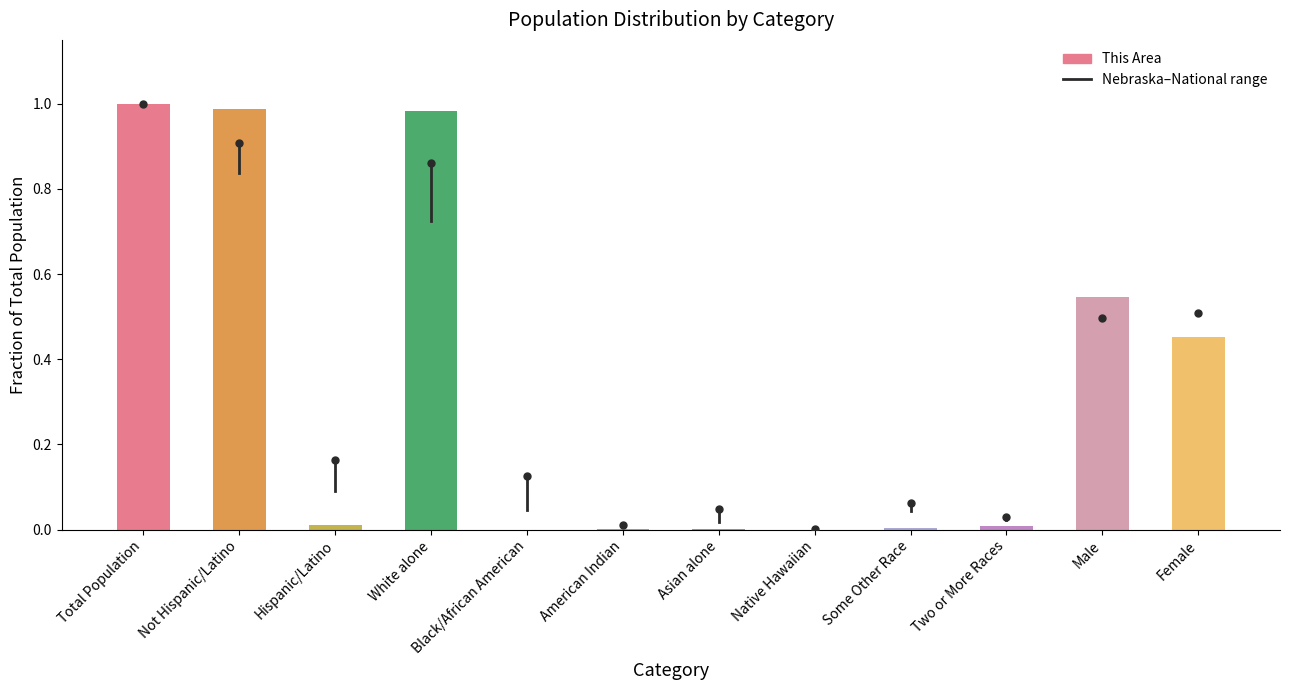

True or false: the data shows 0.0 at Native Hawaiian.

True